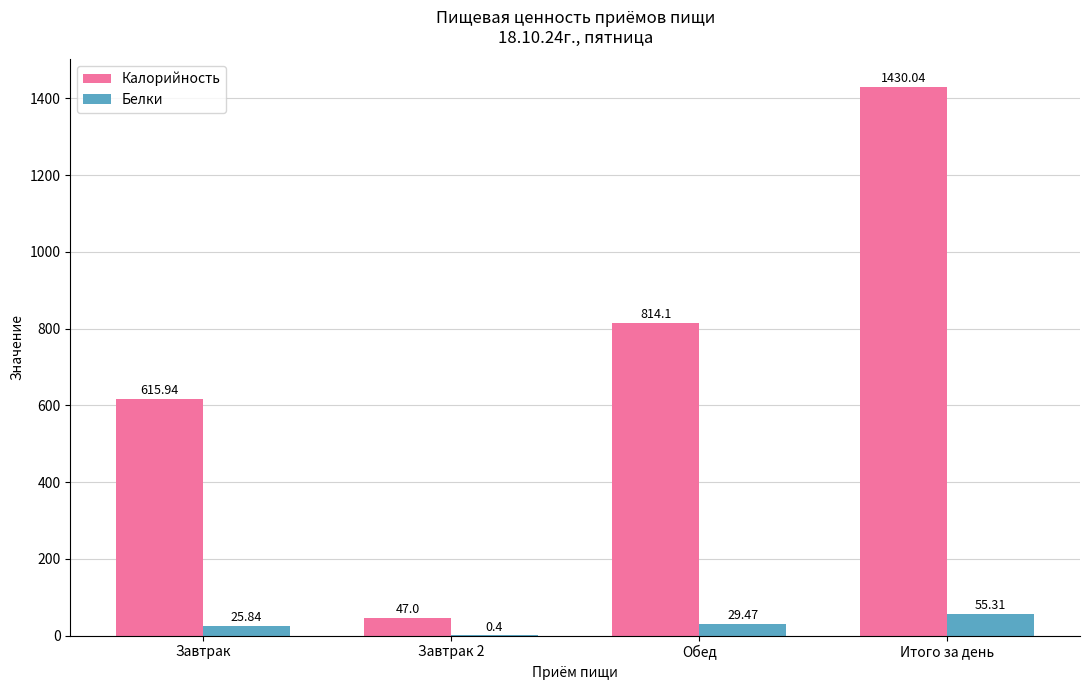

Between Завтрак 2 and Обед, which series saw the biggest shift?

Калорийность